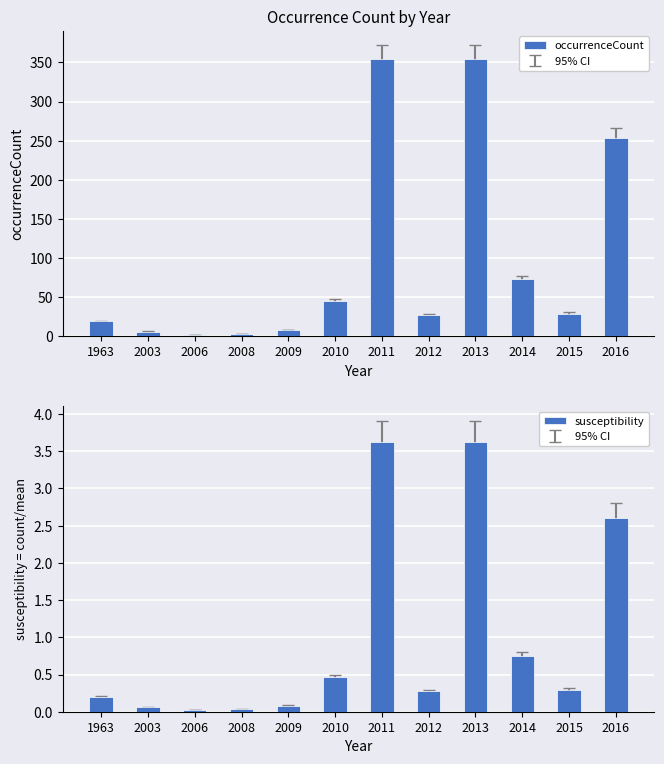

Reading left to right, list all the values displayed in this chart.

occurrenceCount: 1963=19.0	2003=6.0	2006=2.0	2008=3.0	2009=8.0	2010=45.0	2011=354.0	2012=27.0	2013=354.0	2014=73.0	2015=29.0	2016=254.0
susceptibility: 1963=0.2	2003=0.1	2006=0.0	2008=0.0	2009=0.1	2010=0.5	2011=3.6	2012=0.3	2013=3.6	2014=0.7	2015=0.3	2016=2.6